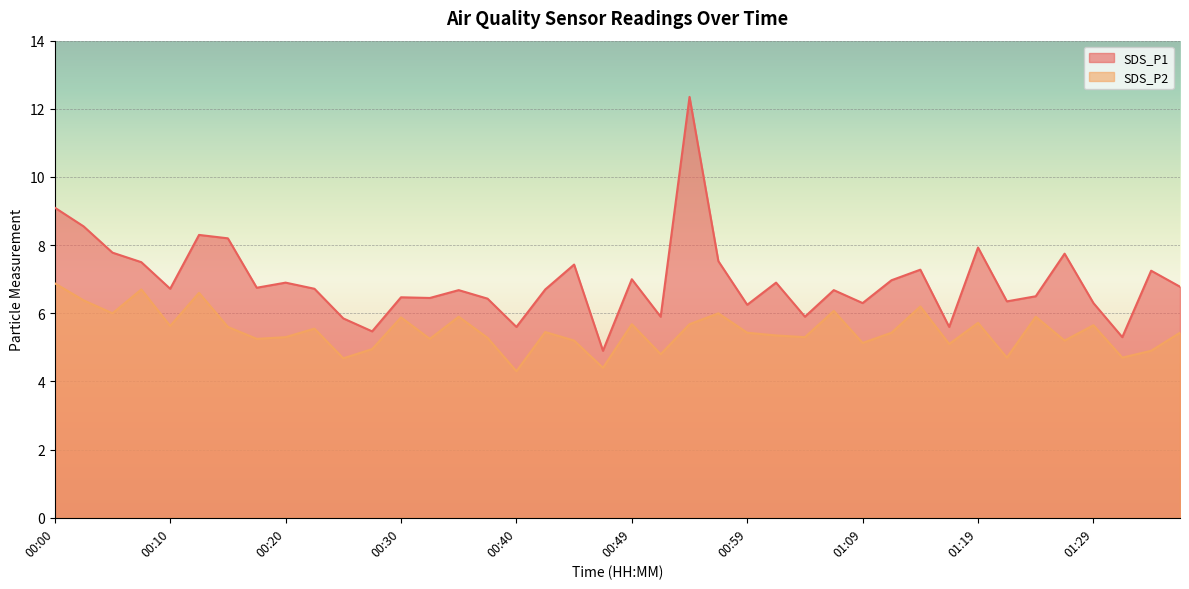

Is the value of SDS_P1 at 00:05 greater than the value of SDS_P2 at 00:22?

Yes